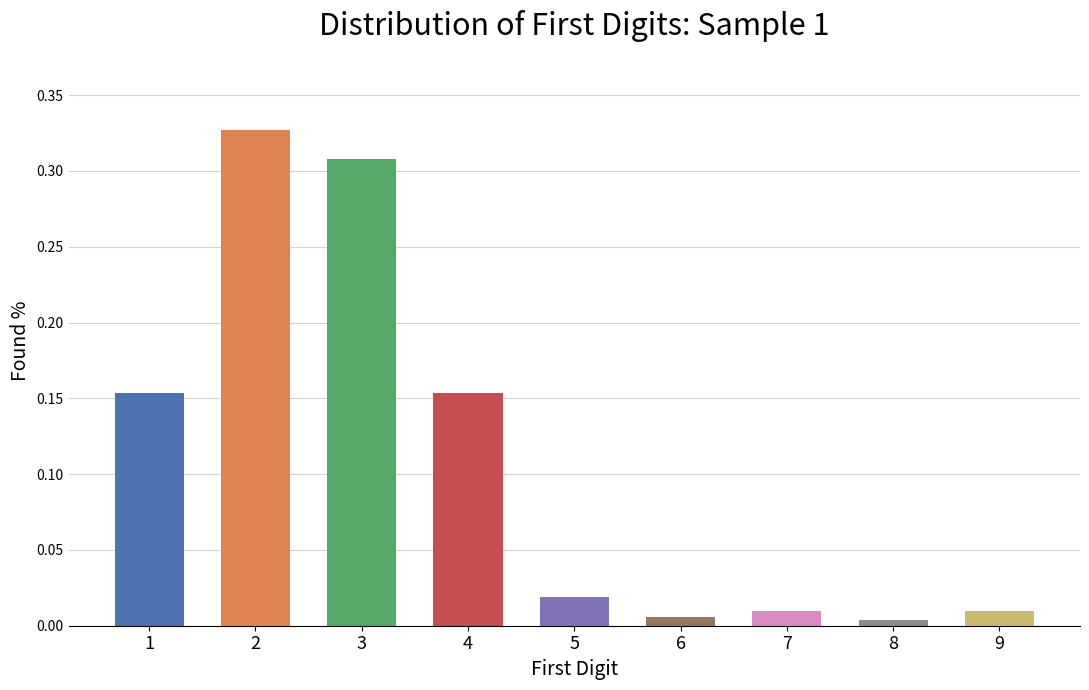

What is the change in value from 2 to 7?

-0.3